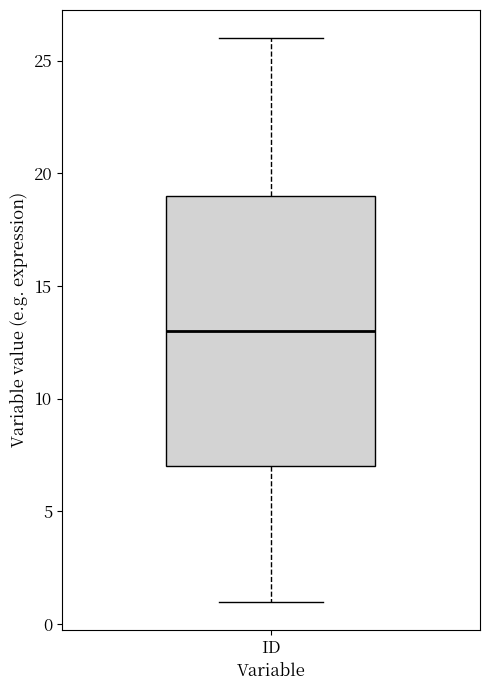

Transcribe this box plot: give where the median line is, the range the box spans, and where the two whiskers end, as read against the y-axis. The values are not printed on the chart, so give them approximately, as read against the axis.

median 13, box 7 to 19, whiskers 1 to 26